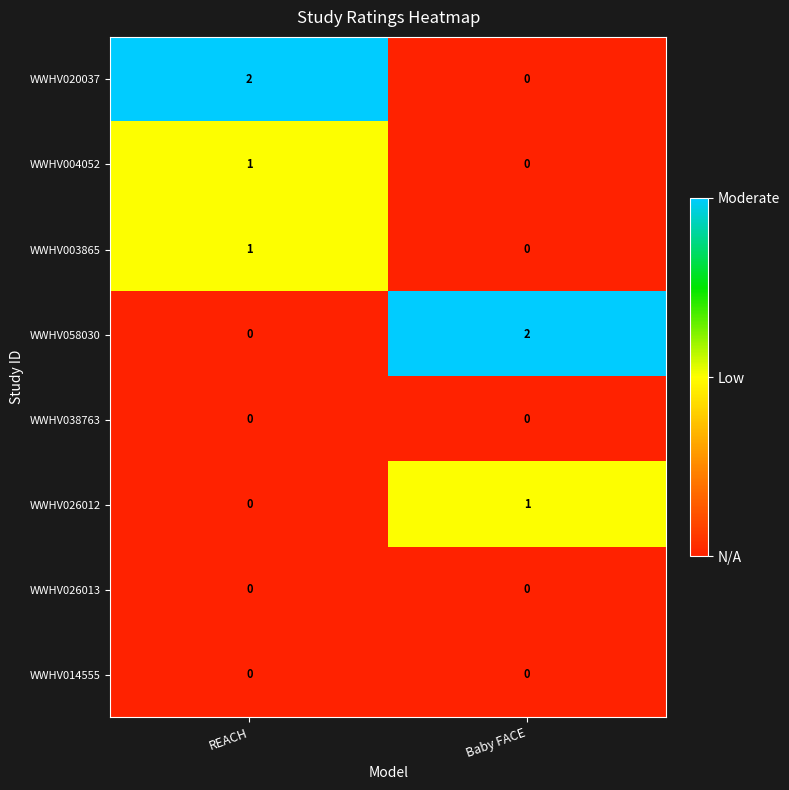

Where is WWHV004052 nearest to the value 0?

Baby FACE